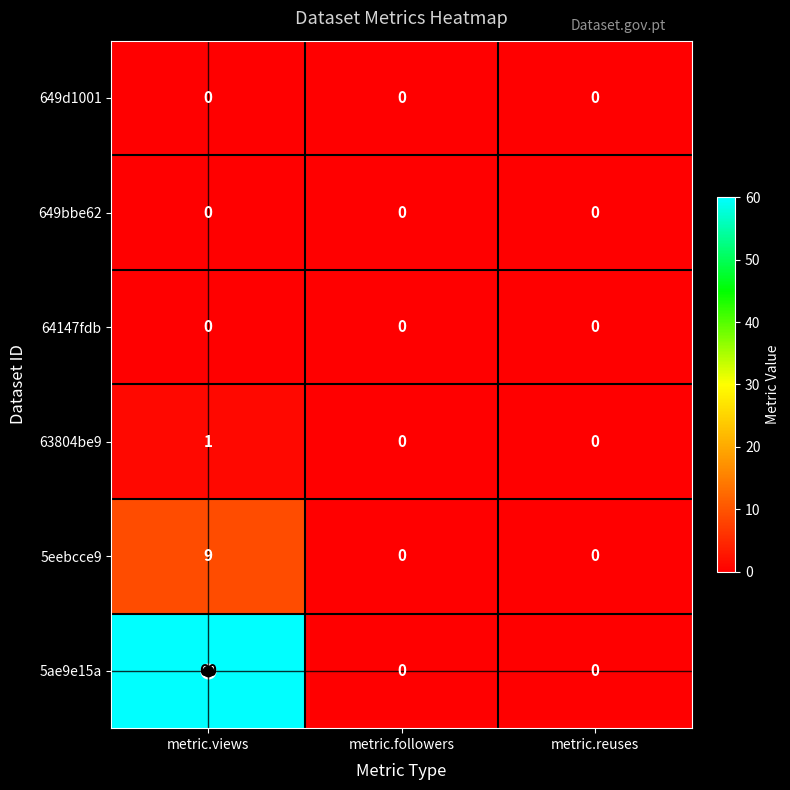

Which series changed the most between metric.views and metric.followers?

5ae9e15a